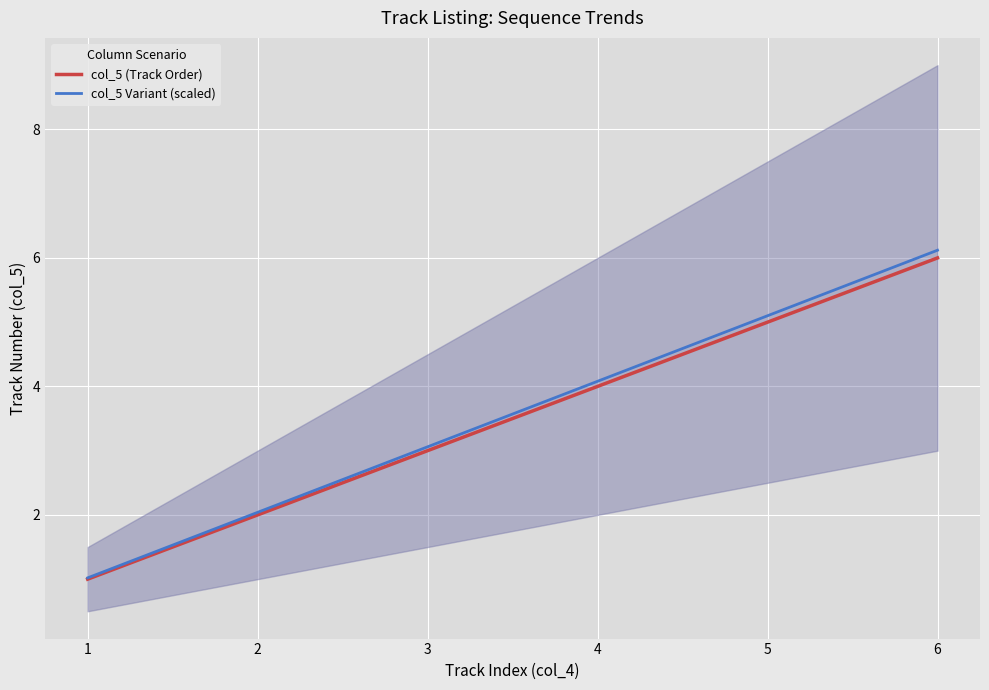

What is the value of the col_5 (Track Order) point at the 1st from the left?

1.0